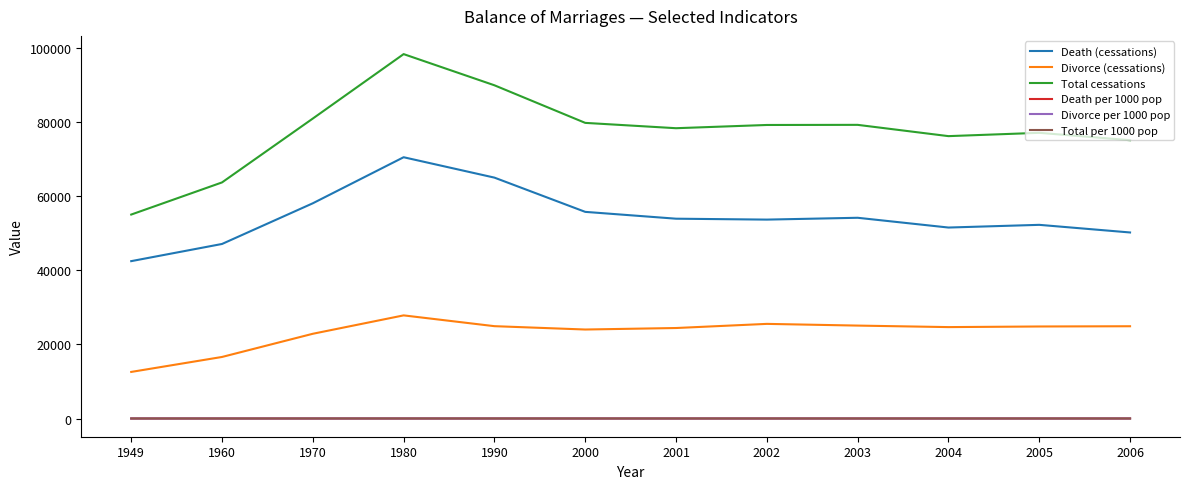

At which category does Divorce (cessations) reach its first local peak?

1980